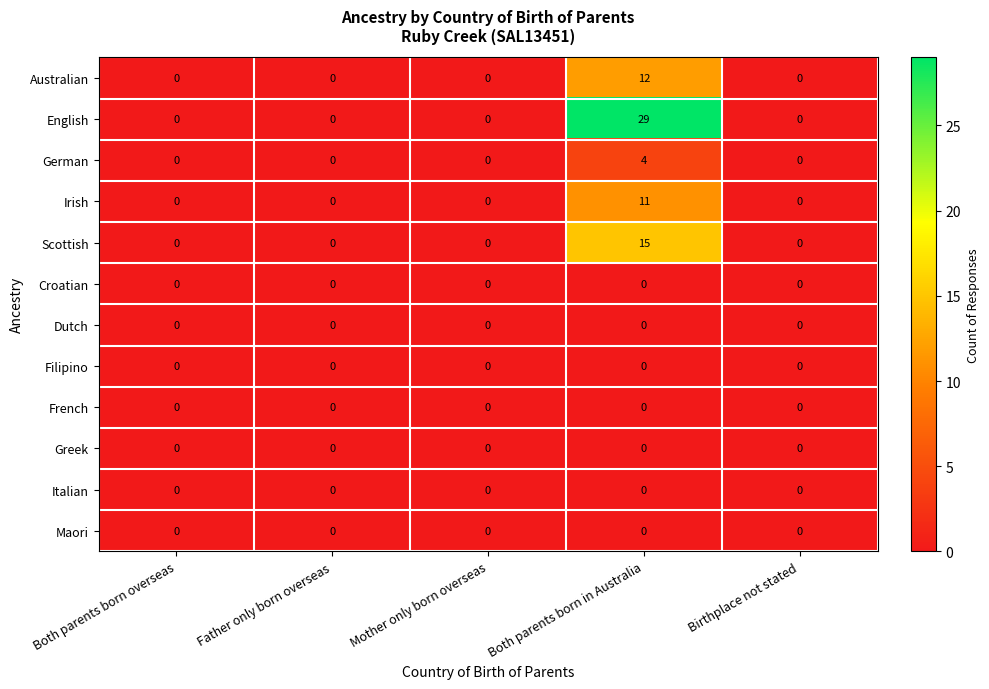

What is the greatest value displayed?

29